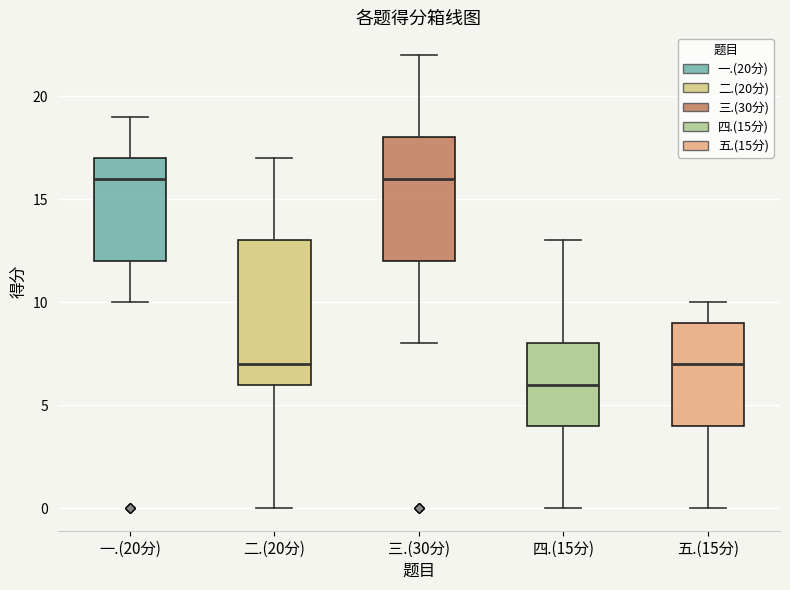

Reading left to right, read every box against the y-axis: the position of its median line, the range the box covers, and the ends of its whiskers. The values are not printed on the chart, so give them approximately, as read against the axis.

一.(20分): median 16, box 12 to 17, whiskers 10 to 19
二.(20分): median 7, box 6 to 13, whiskers 0 to 17
三.(30分): median 16, box 12 to 18, whiskers 8 to 22
四.(15分): median 6, box 4 to 8, whiskers 0 to 13
五.(15分): median 7, box 4 to 9, whiskers 0 to 10